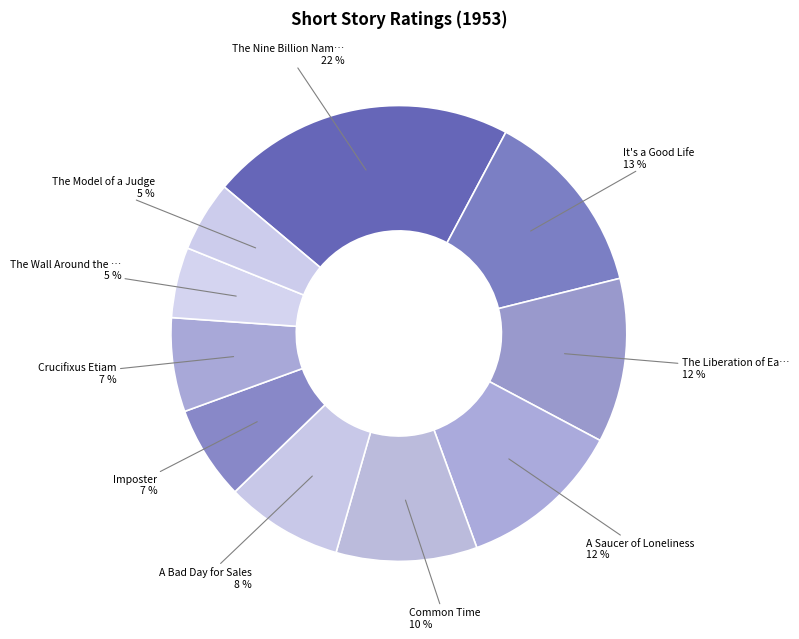

What percentage is the The Wall Around the … slice, to the nearest percent?

5%